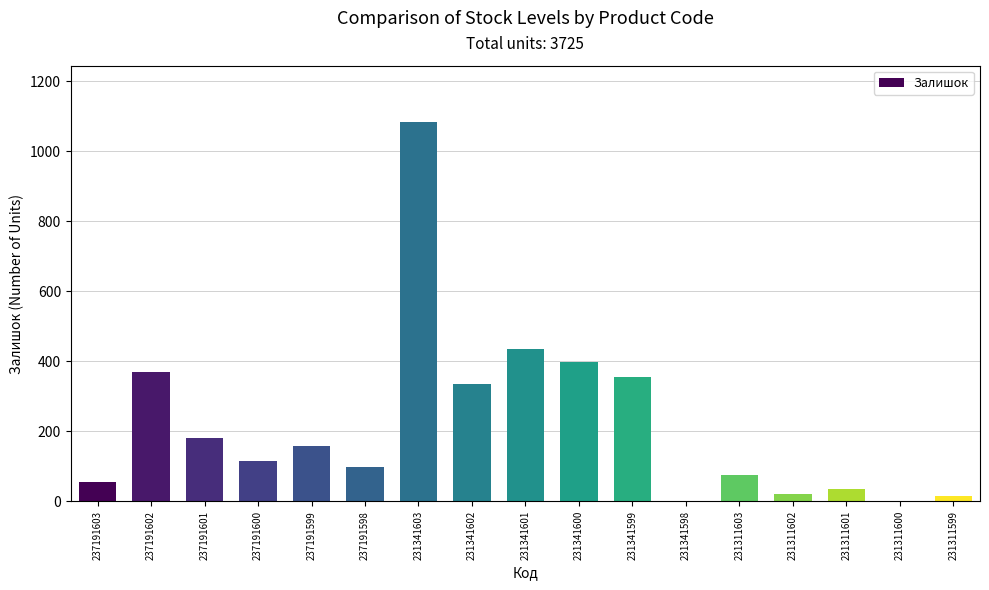

The chart shows a value of 627 at 231341599. True or false?

False